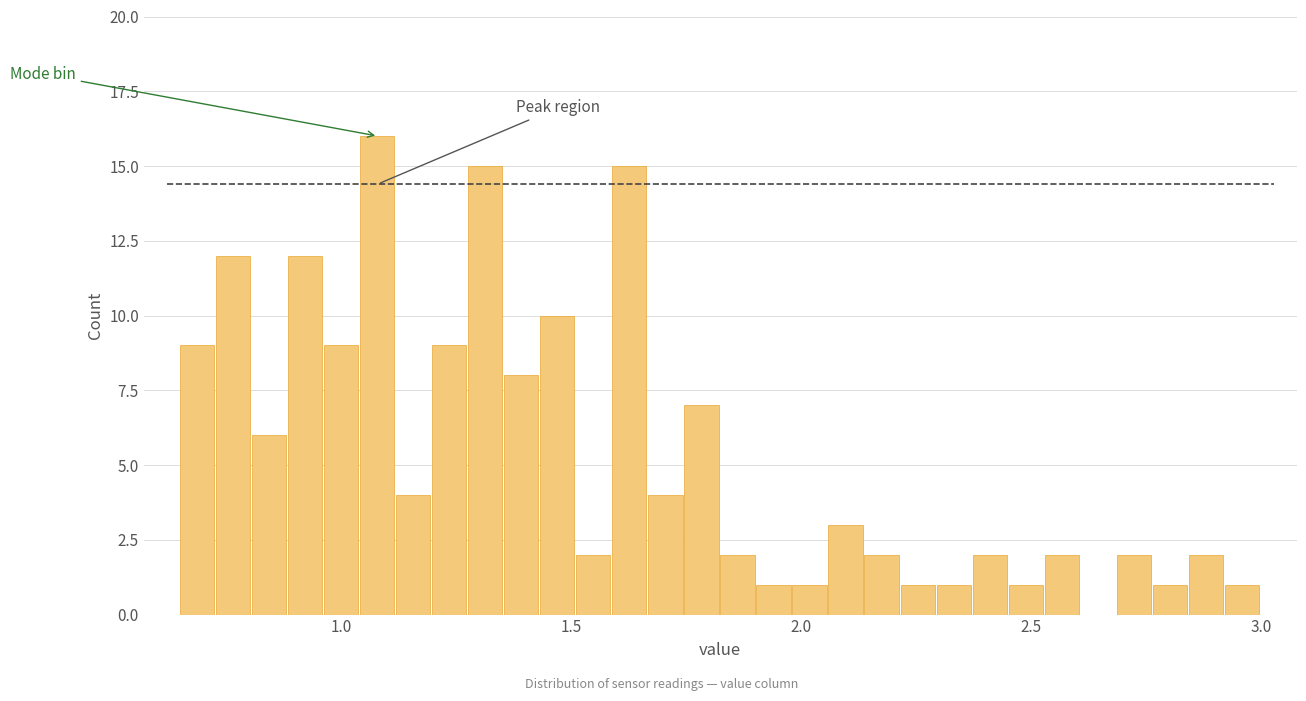

Read against the x-axis, roughly where is the centre of the tallest bar?

1.10